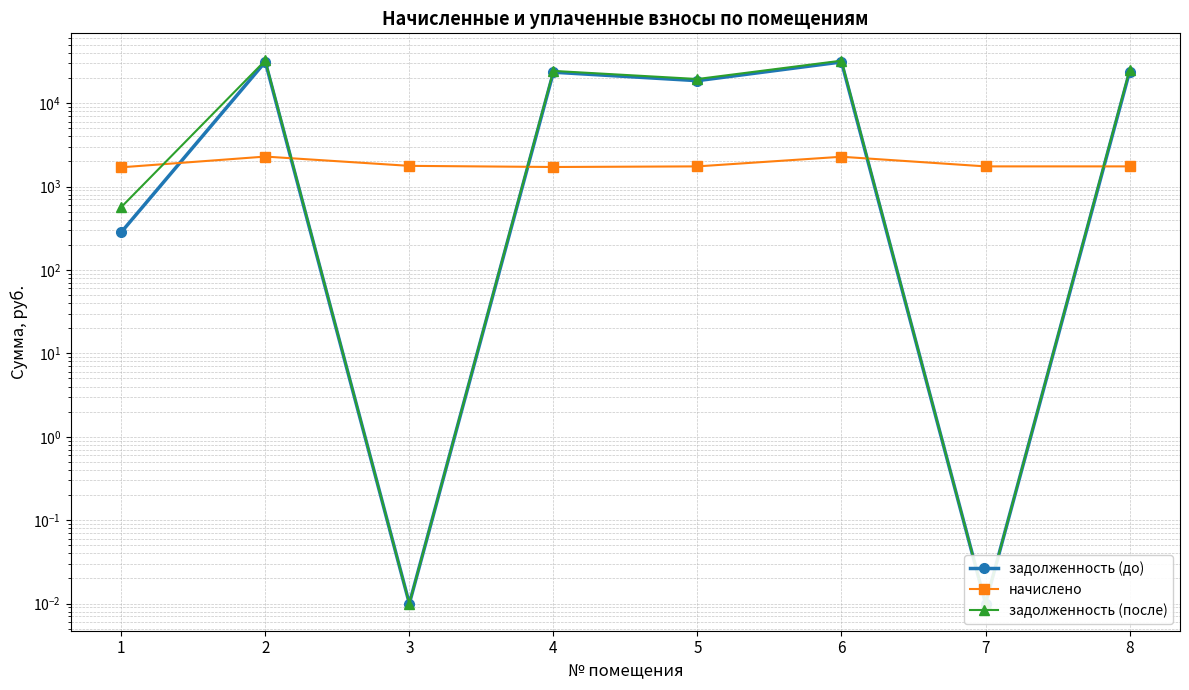

Rank the series by their maximum value, from lowest to highest.

начислено, задолженность (до), задолженность (после)